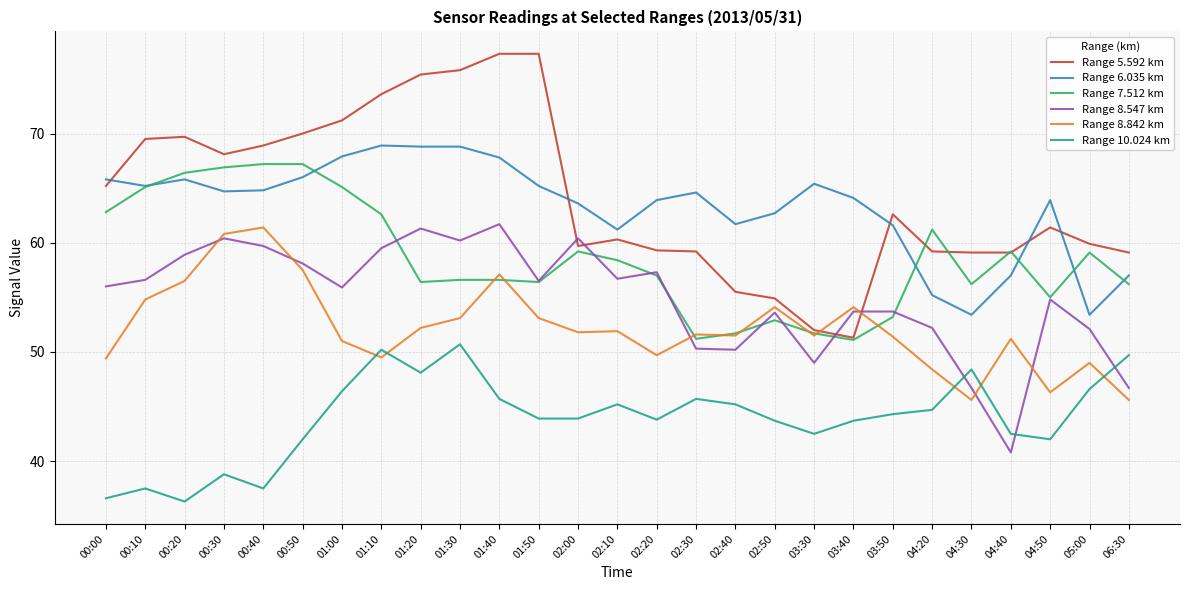

Between 04:40 and 05:00, which series saw the biggest shift?

Range 8.547 km